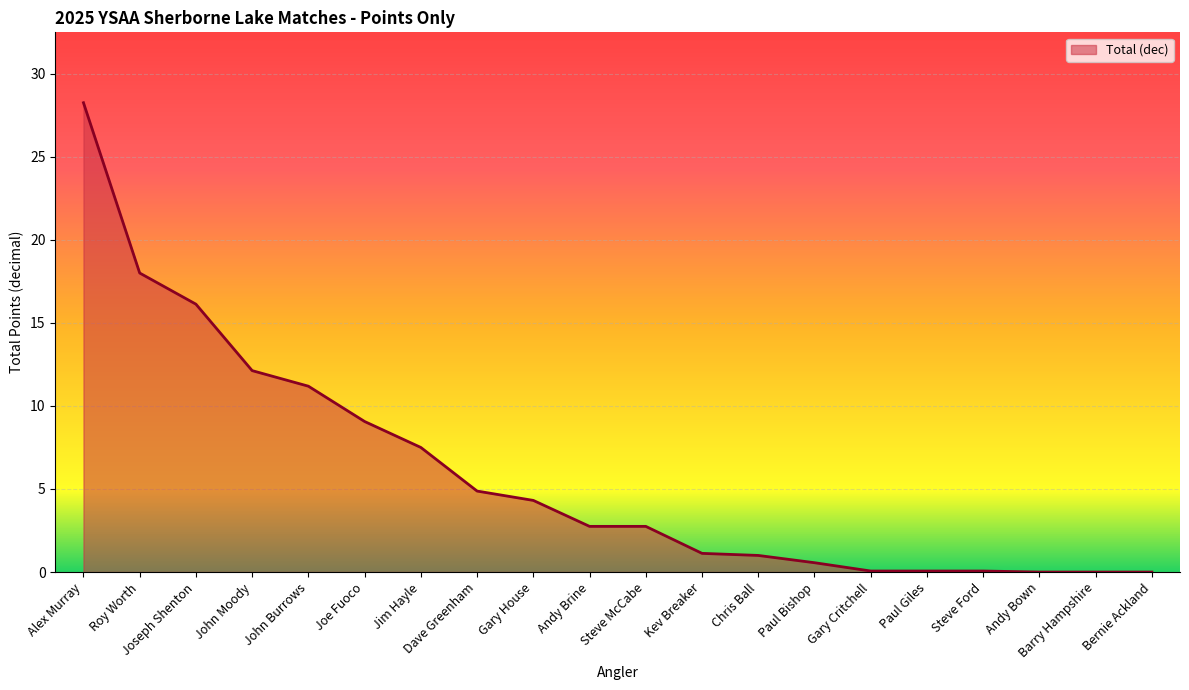

The chart shows a value of 9.1 at Joe Fuoco. True or false?

True